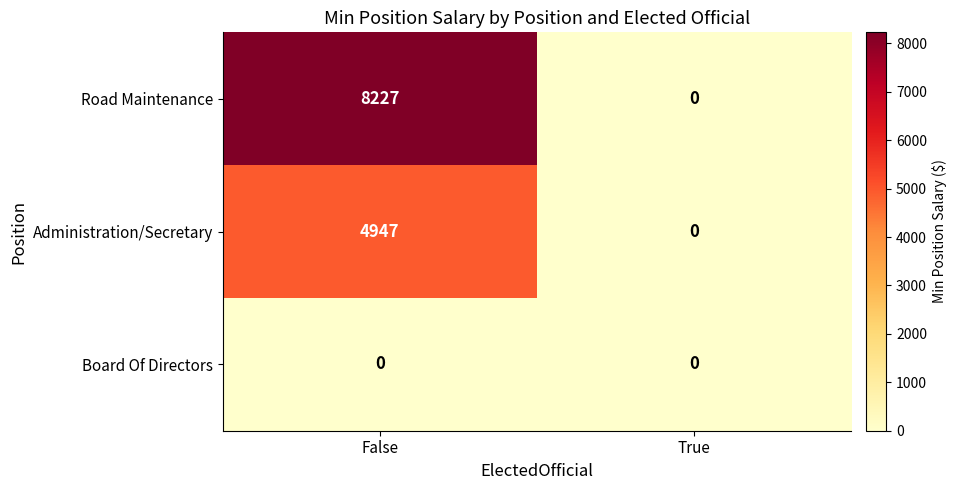

How many series are shown in this chart?

3